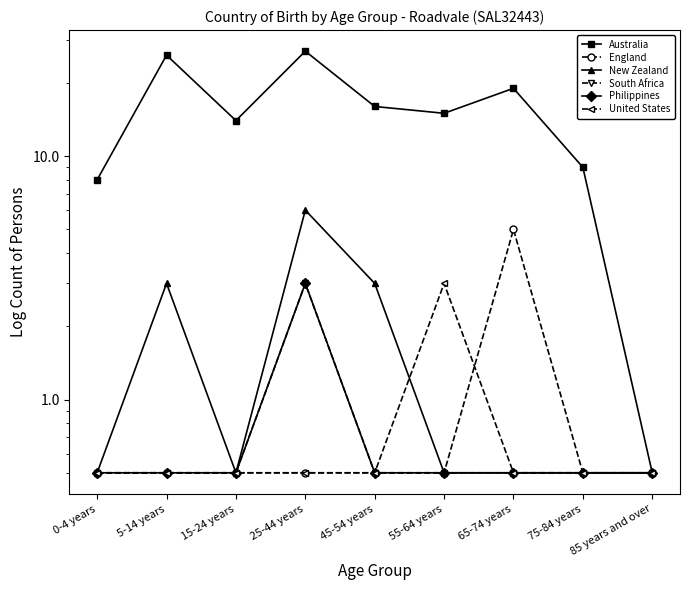

Does the chart display data point markers on the line(s)?

Yes